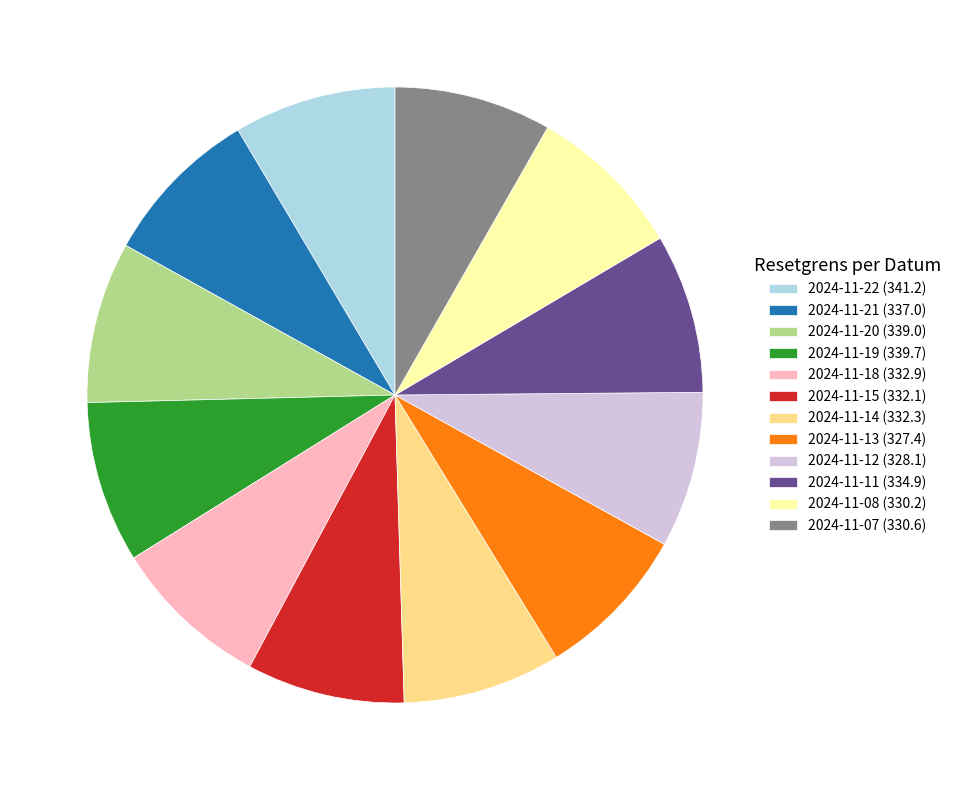

Is 2024-11-14 the majority of the pie?

No